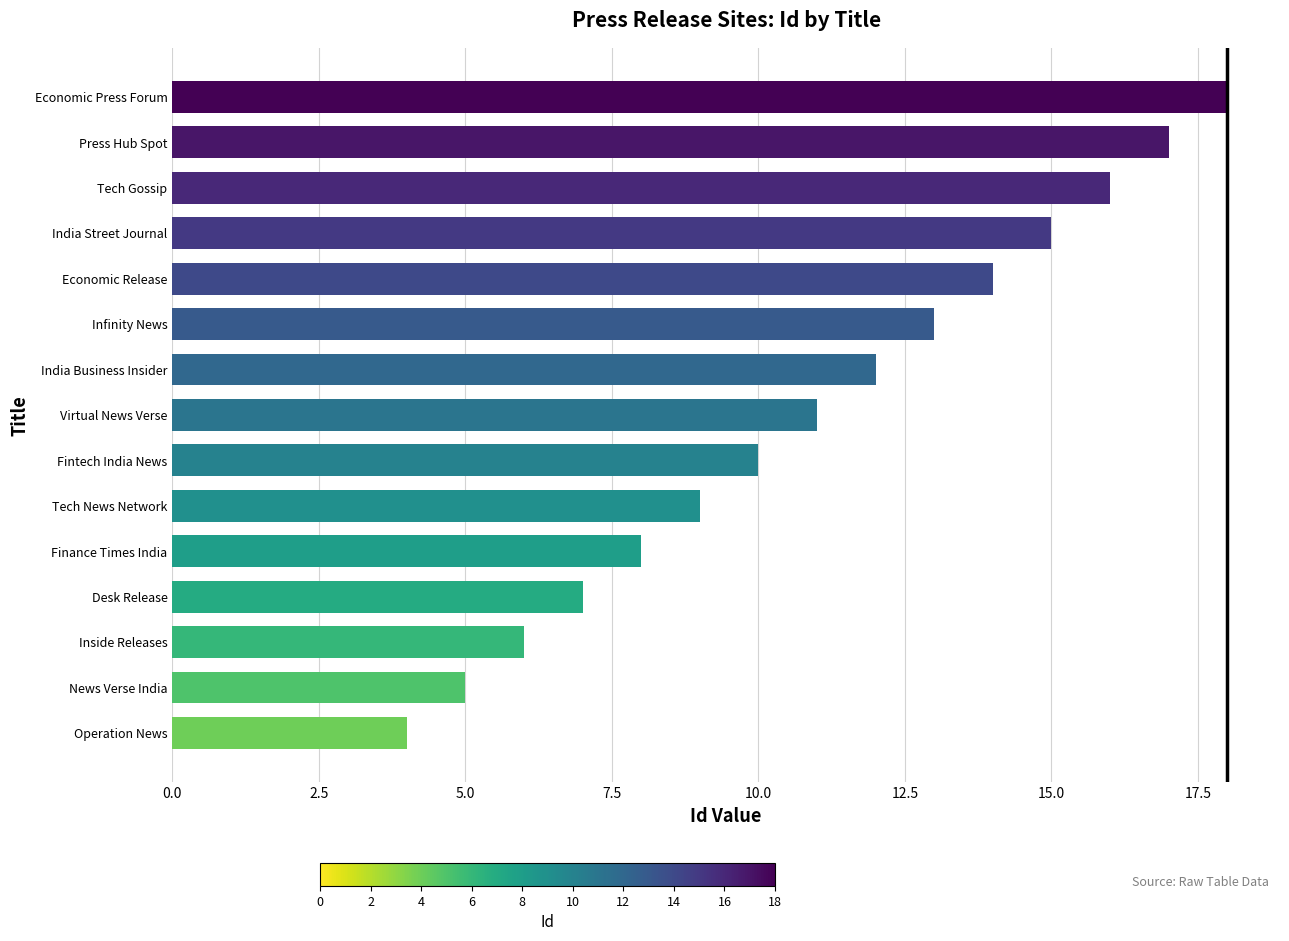

Rank the categories by value from highest to lowest.

Economic Press Forum, Press Hub Spot, Tech Gossip, India Street Journal, Economic Release, Infinity News, India Business Insider, Virtual News Verse, Fintech India News, Tech News Network, Finance Times India, Desk Release, Inside Releases, News Verse India, Operation News